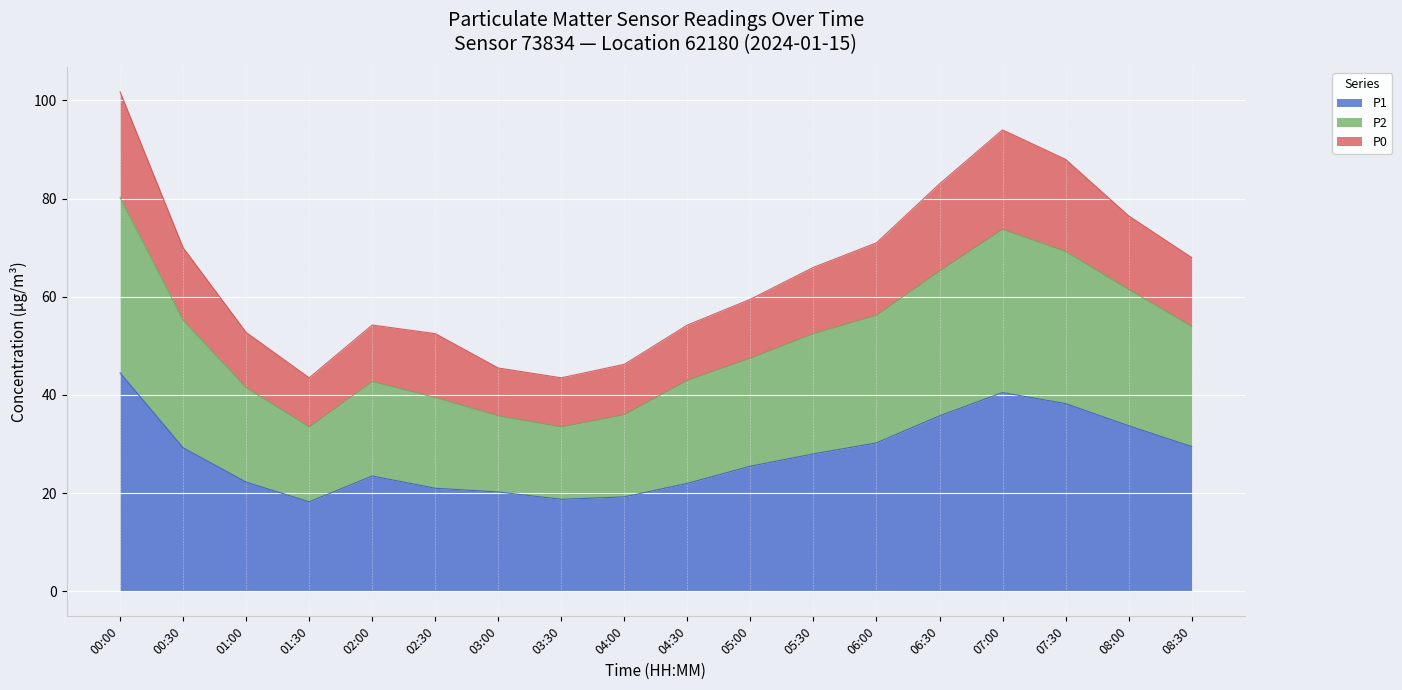

What is the total value across all series at 03:30?

43.5